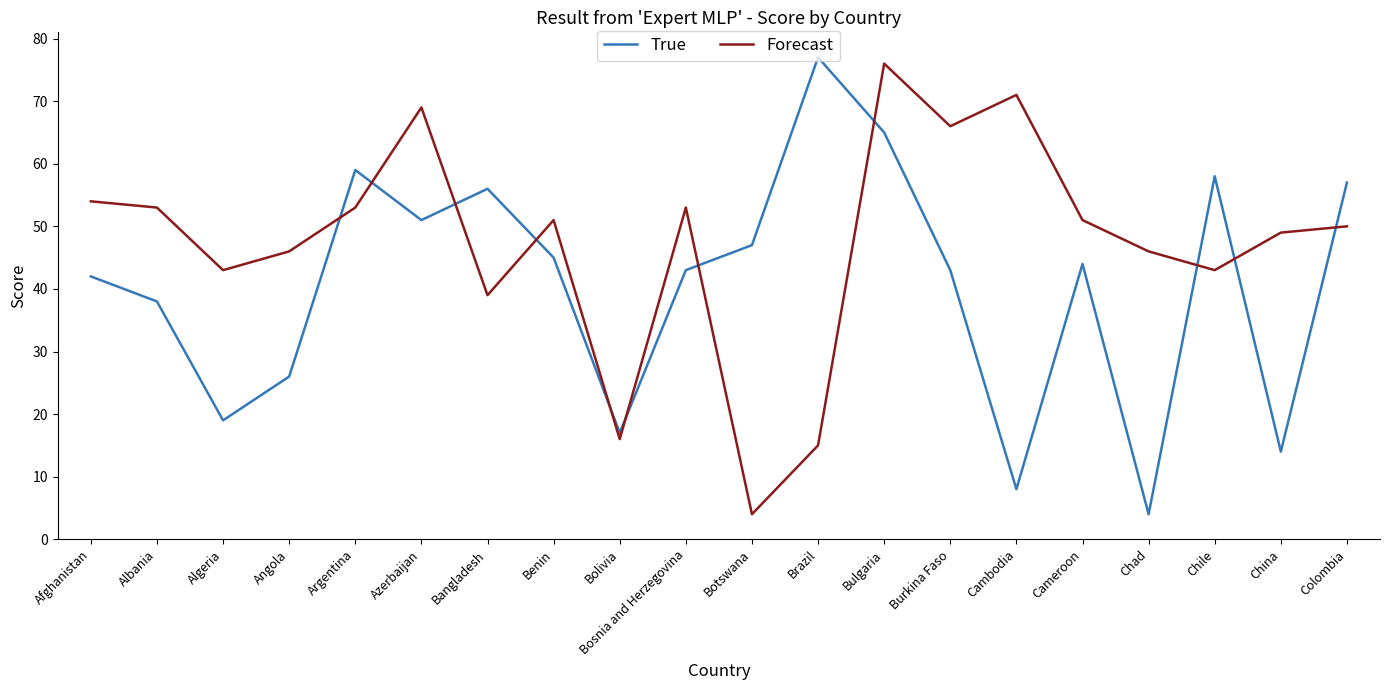

What position from the right is Cameroon?

5